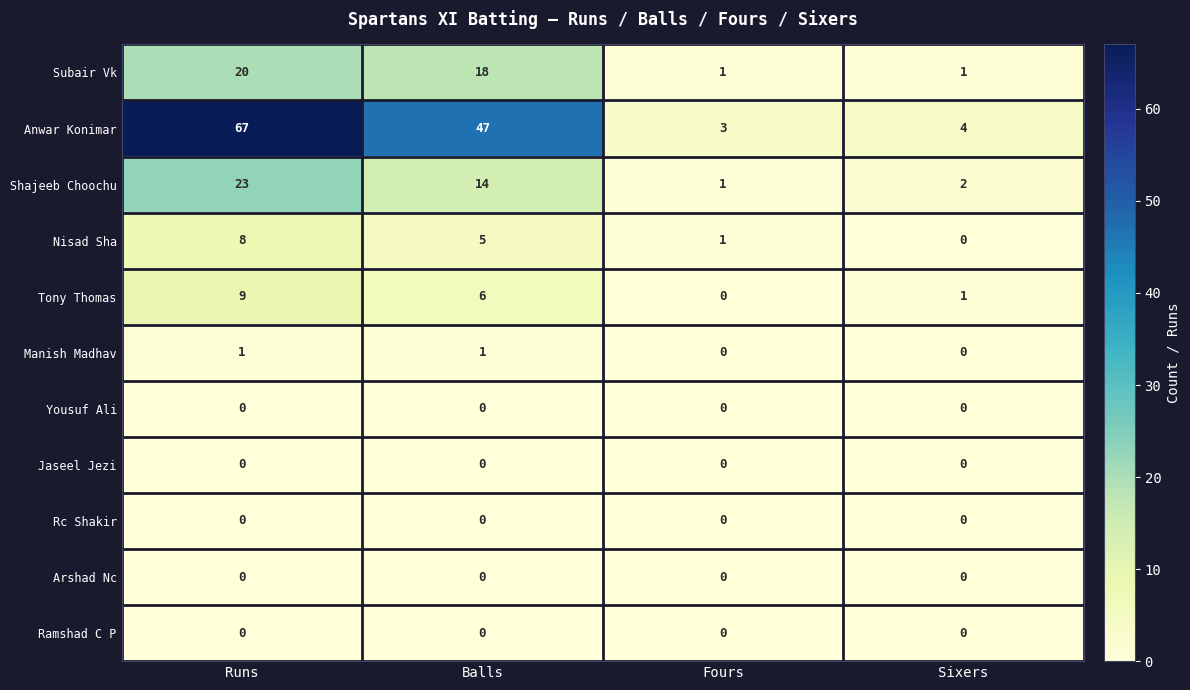

What value does the Tony Thomas series have at Balls?

6